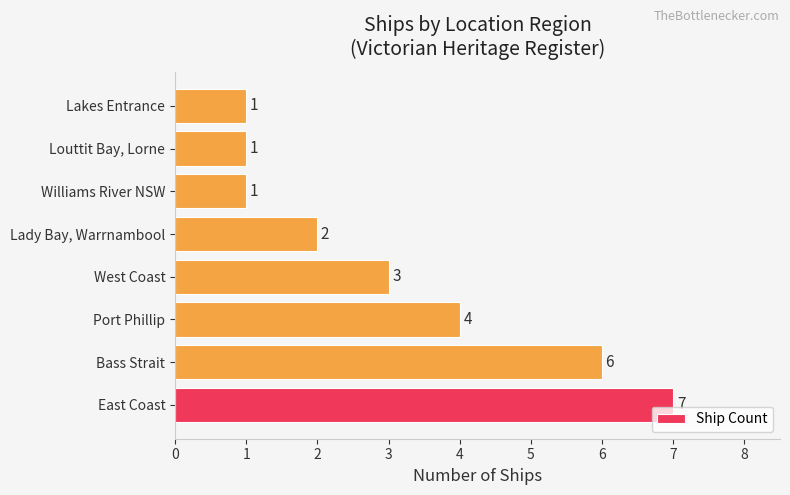

What is the difference between the values at Port Phillip and Lakes Entrance?

3